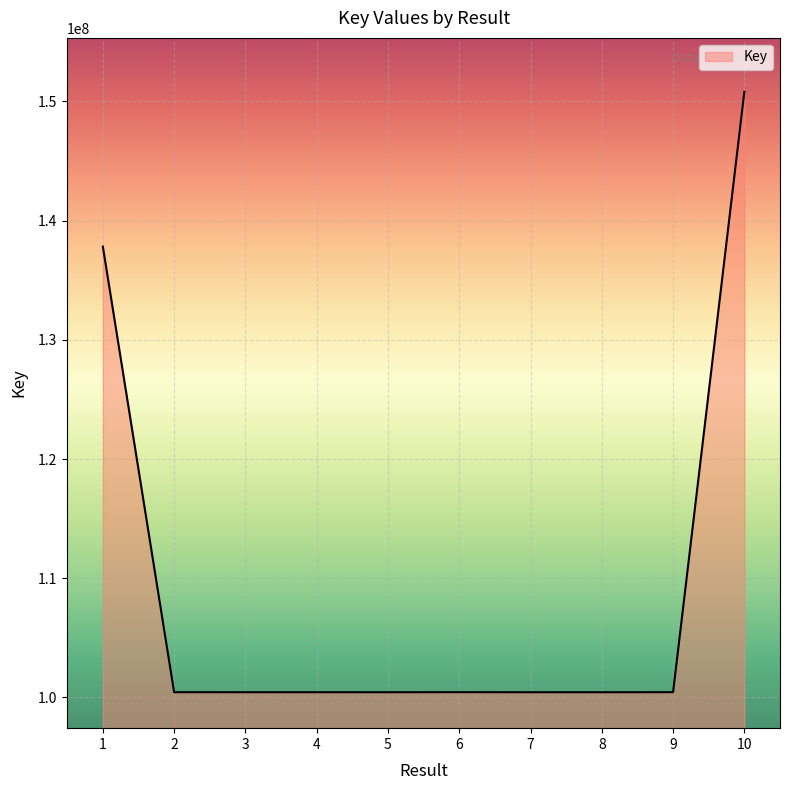

What is the difference between the maximum and minimum values?

50361082